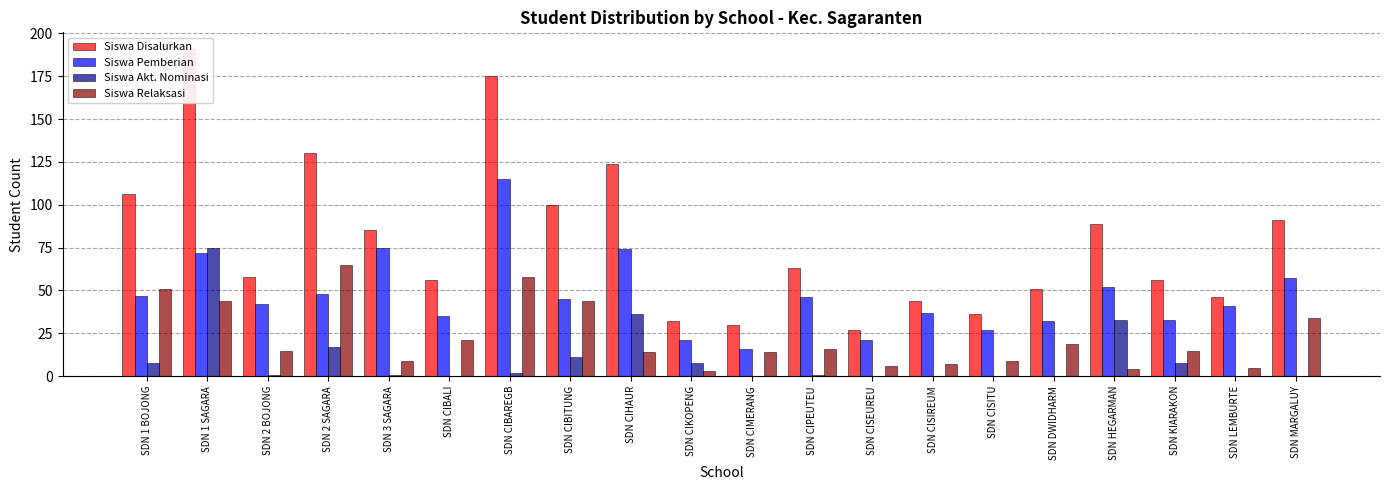

Are the bars horizontal?

No